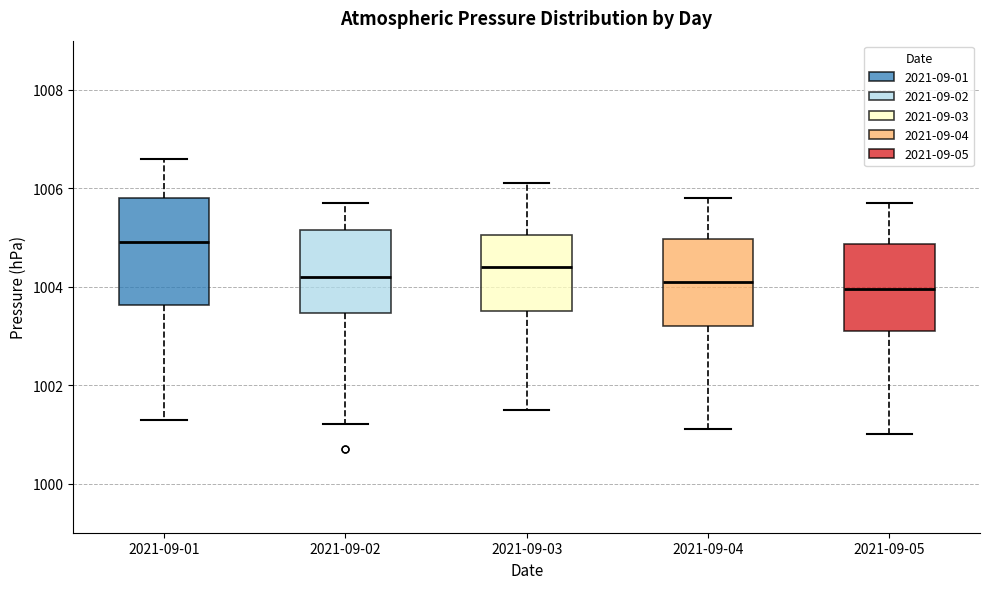

Which box has the highest median line?

2021-09-01